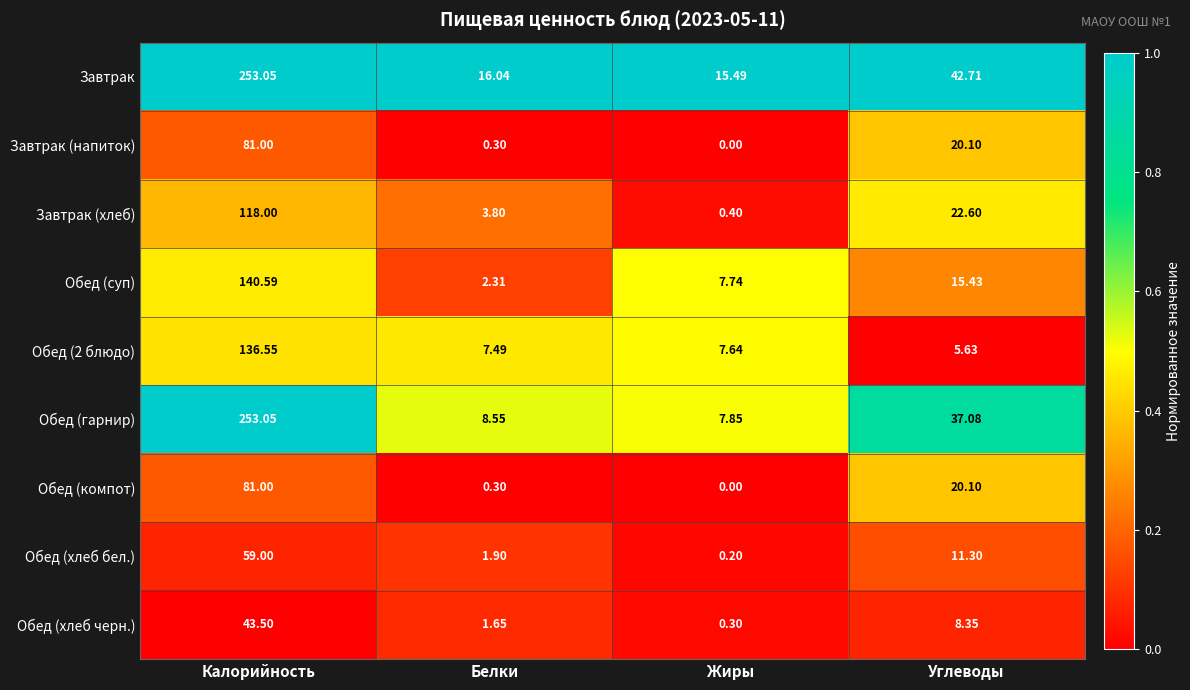

Rank the categories by Обед (компот) value from highest to lowest.

Калорийность, Углеводы, Белки, Жиры